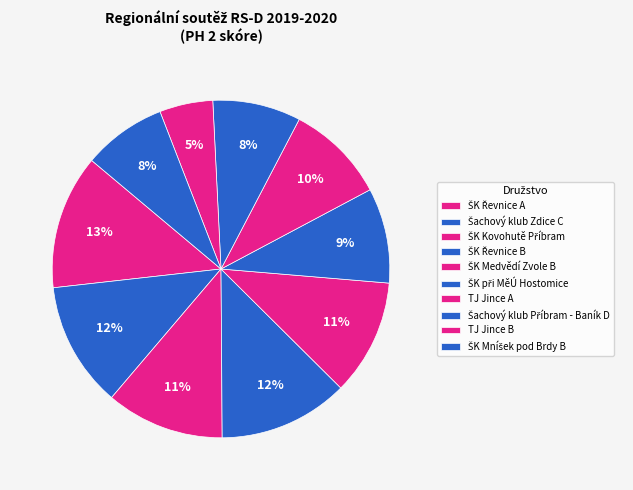

What percentage do ŠK Kovohutě Příbram and ŠK Řevnice A together represent?

24.2%